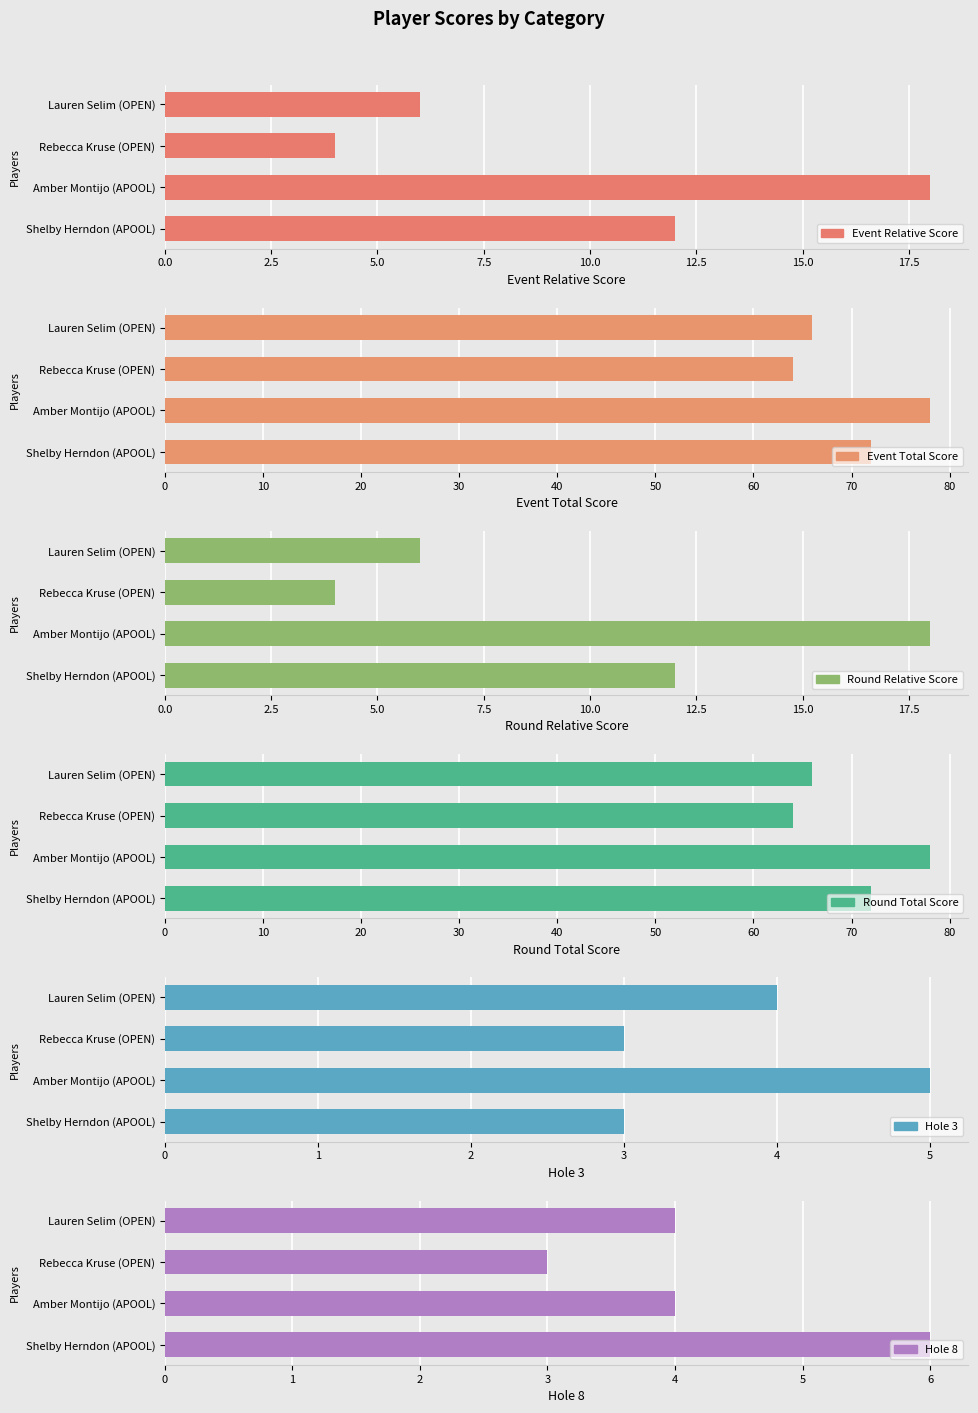

How many round_relative_score values are between 6 and 18?

3